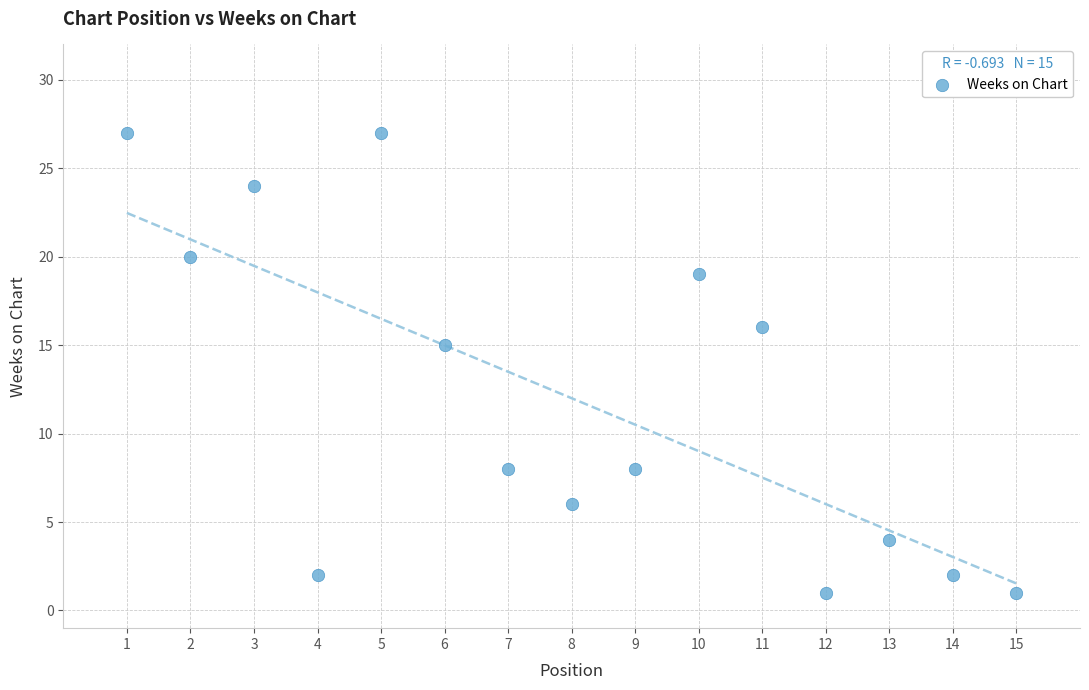

What Y value in the scatter plot is closest to 14?

15